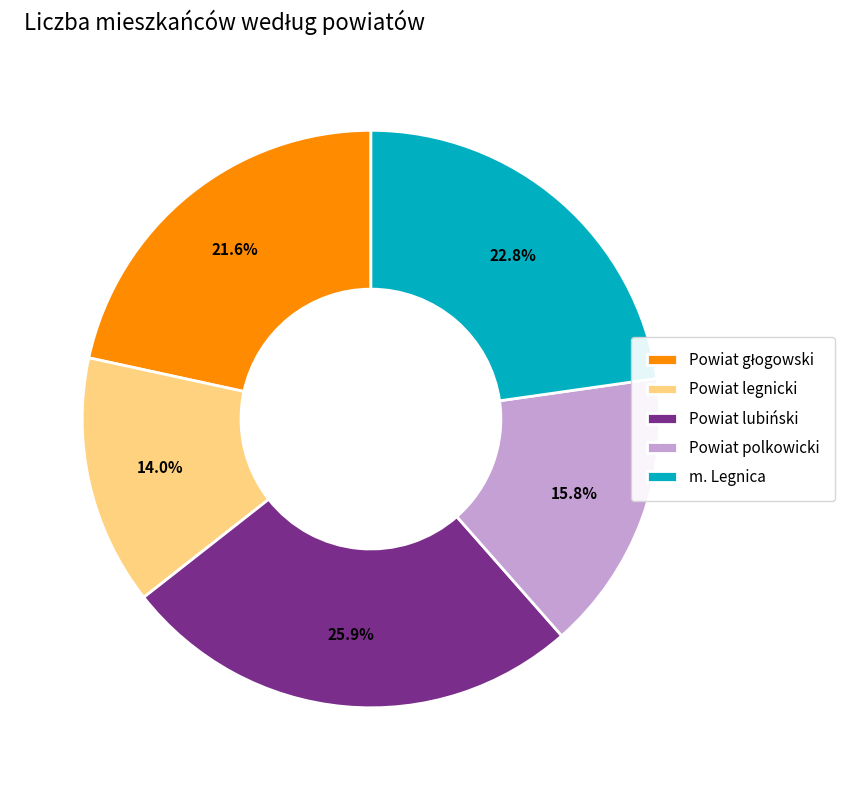

What is the ratio of the value at Powiat polkowicki to the value at m. Legnica?

0.7